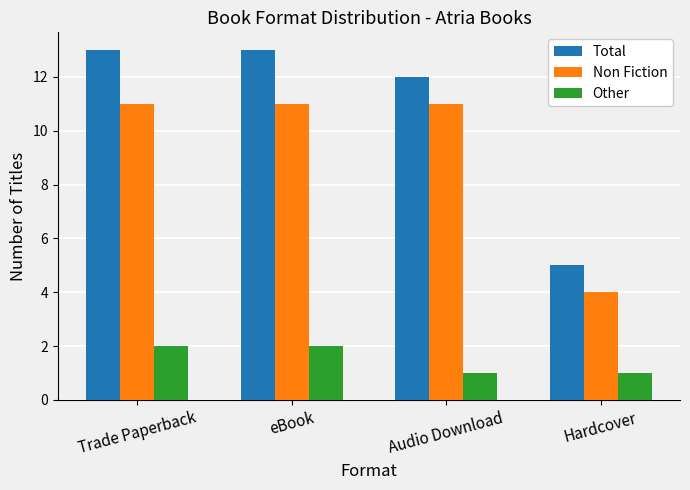

Is it true that Non Fiction equals 4 at Hardcover?

True